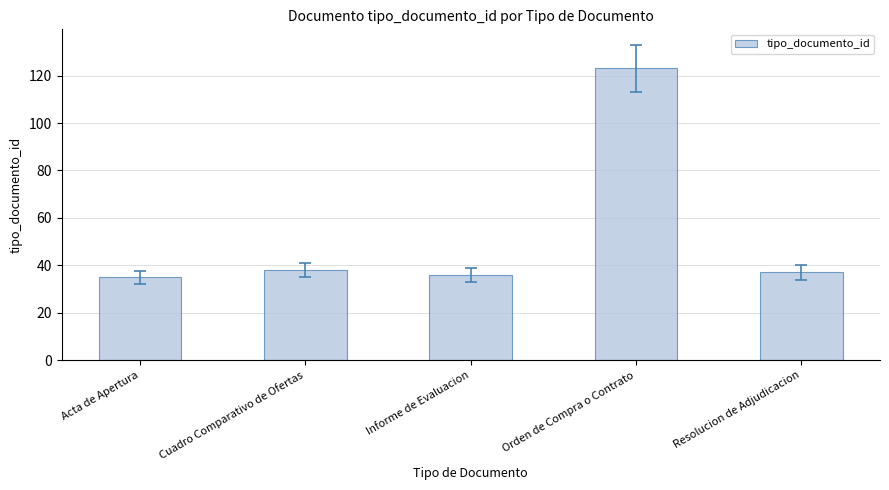

How many bars are there in total?

5